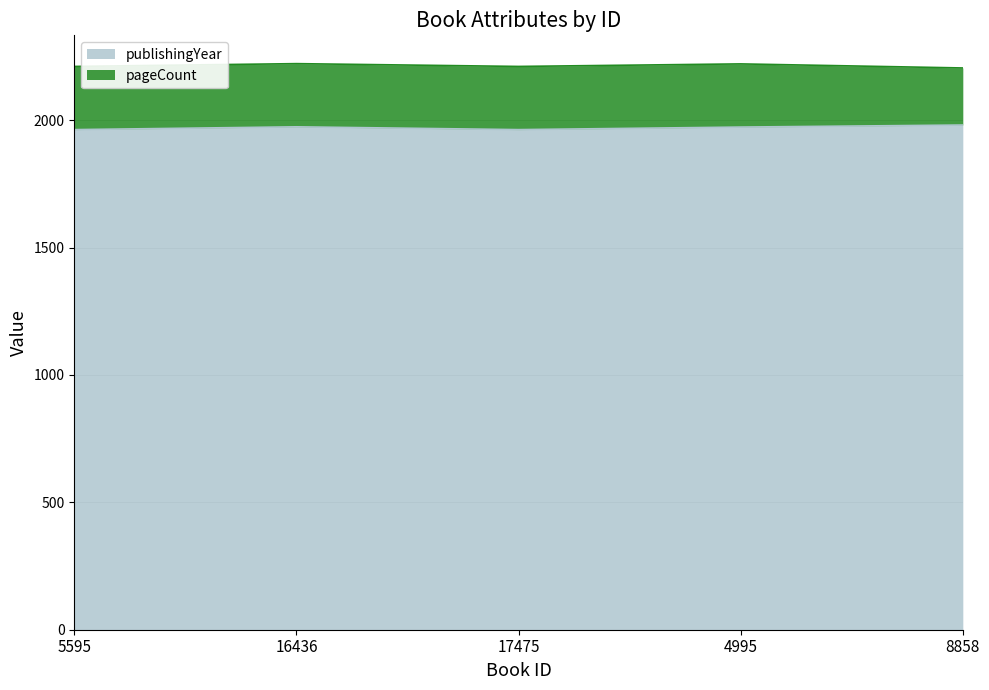

Which label corresponds to the largest value in the chart?

8858